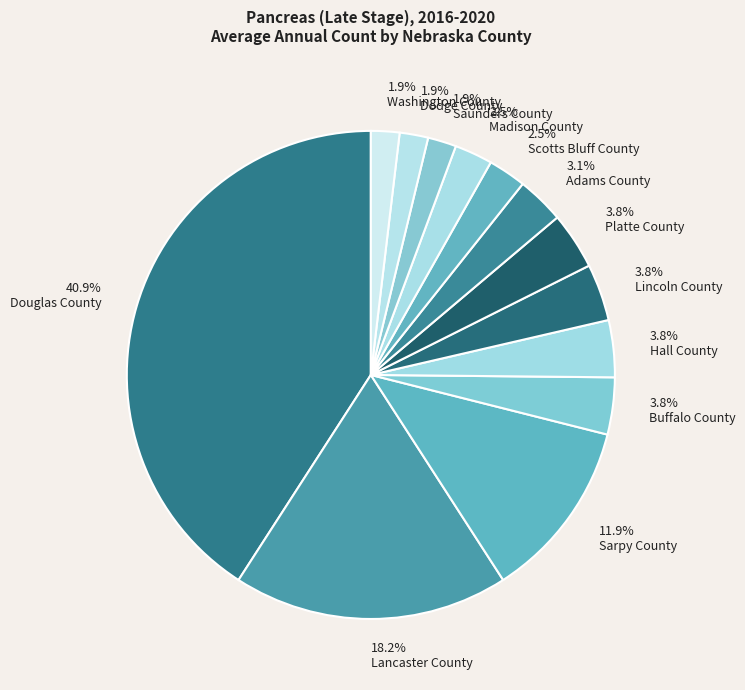

What is the largest slice in the pie chart?

Douglas County